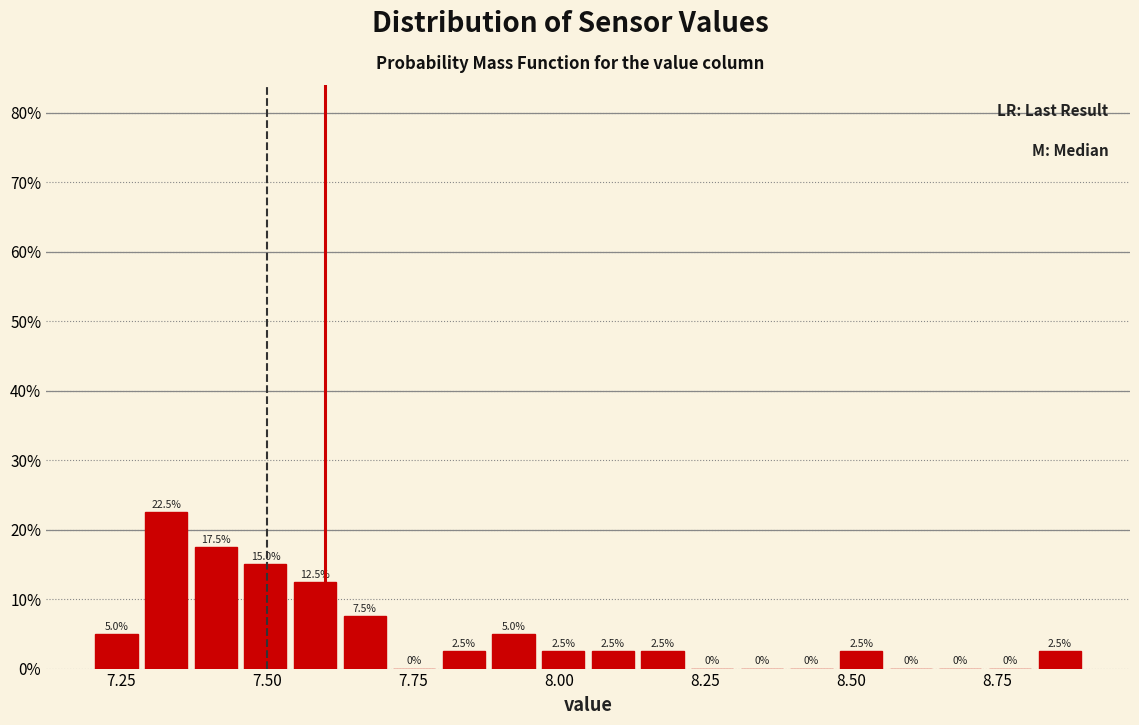

Read against the x-axis, roughly where is the centre of the tallest bar?

7.35